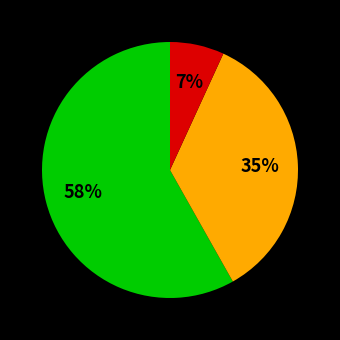

Is there a majority slice in this chart?

Yes